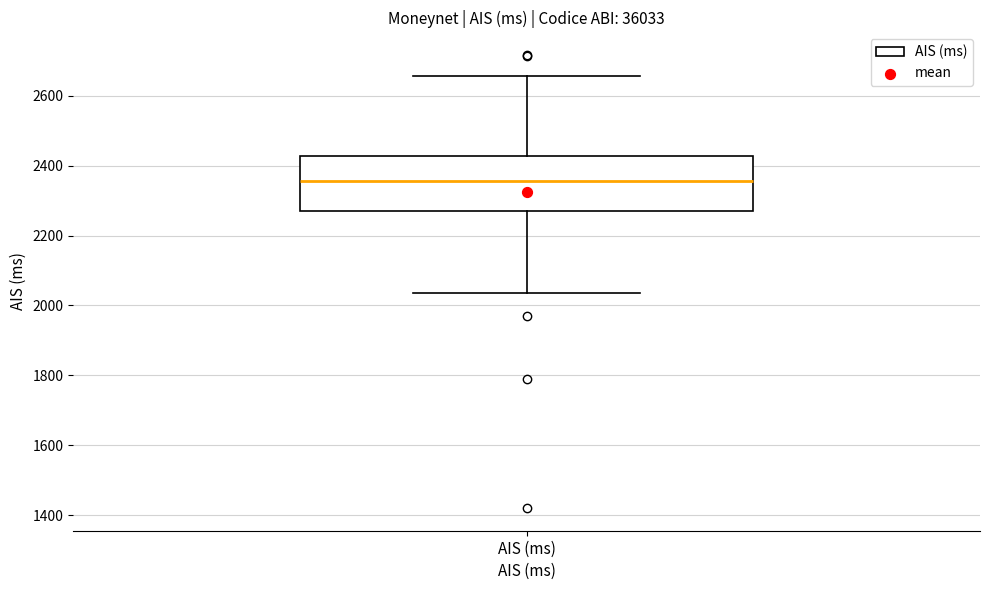

Transcribe this box plot: give where the median line is, the range the box spans, and where the two whiskers end, as read against the y-axis. The values are not printed on the chart, so give them approximately, as read against the axis.

median 2360, box 2280 to 2420, whiskers 2040 to 2660